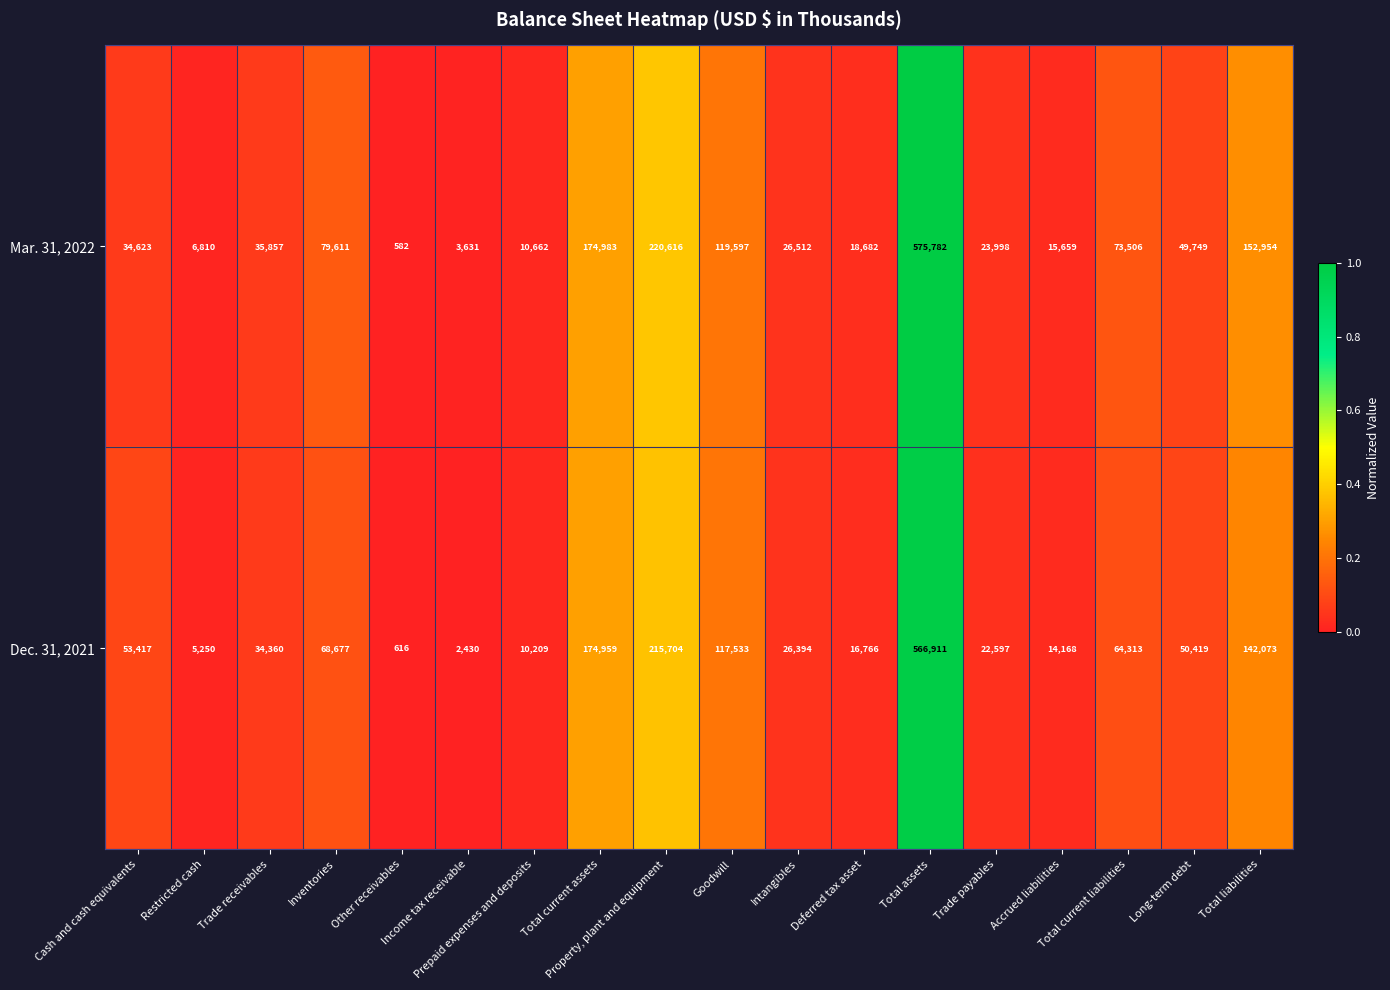

At how many categories does at least one series exceed 105392?

5